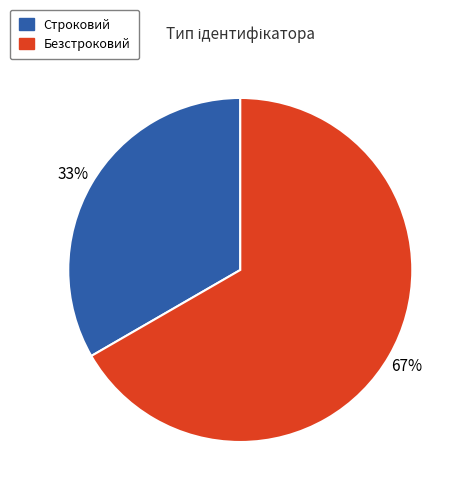

To the nearest percent, what percentage of the pie is Безстроковий?

67%